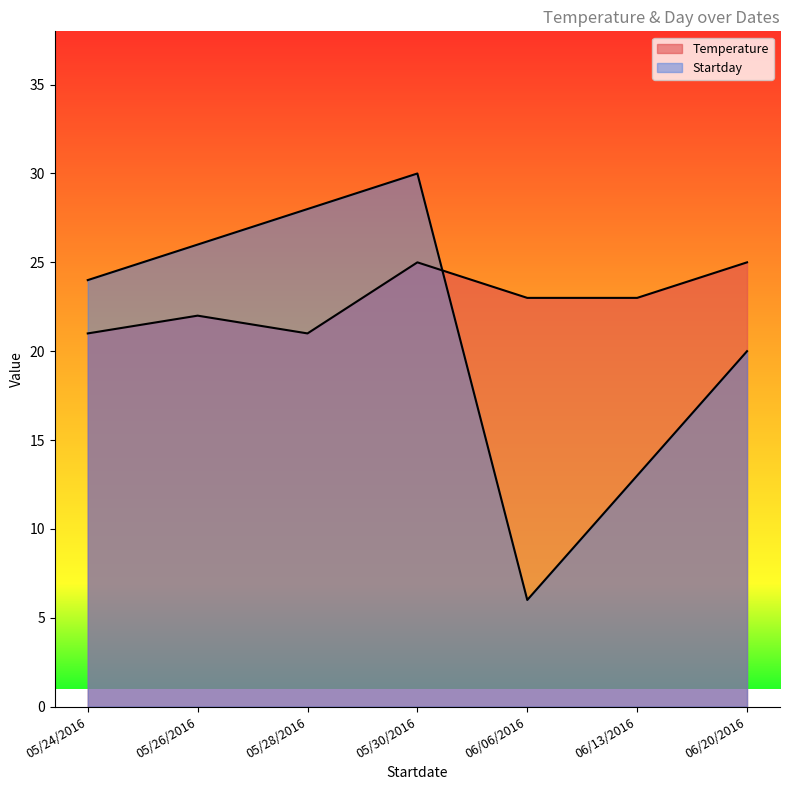

What is the label of the 7th point from the left?

06/20/2016